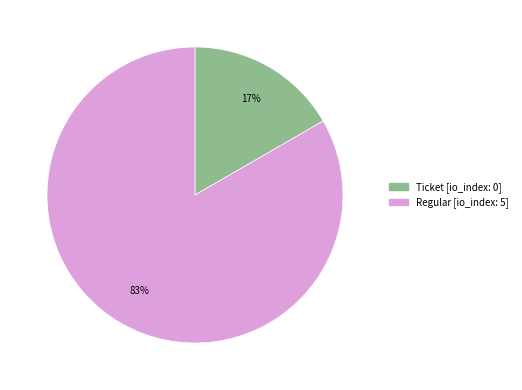

Is Ticket the majority of the pie?

No